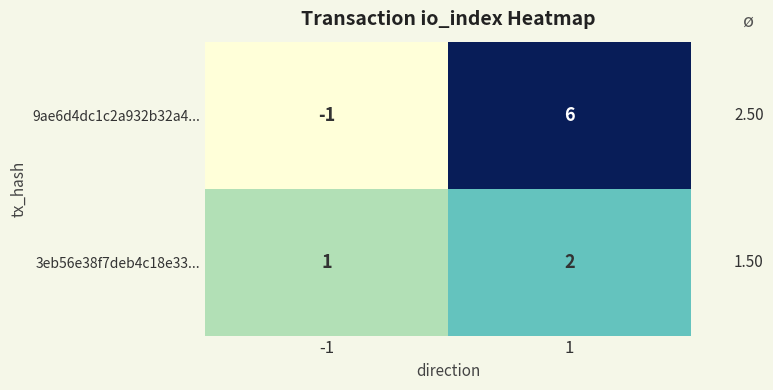

Count the number of data series in this chart.

2